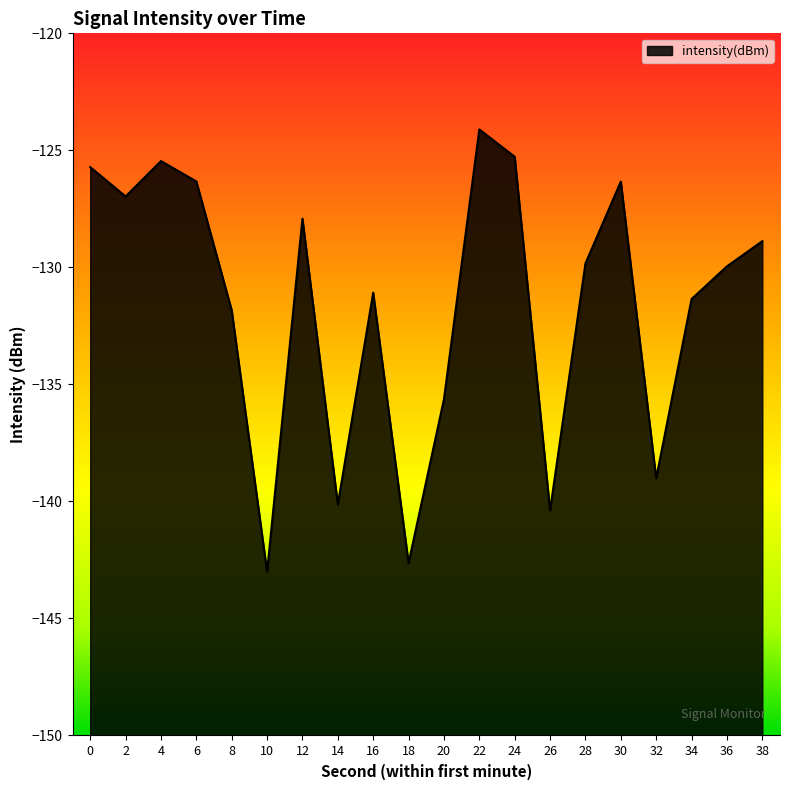

Reading left to right, transcribe all the data shown in this chart.

-125.7	-127.0	-125.5	-126.3	-131.8	-143.0	-127.9	-140.1	-131.1	-142.6	-135.6	-124.1	-125.3	-140.4	-129.8	-126.3	-139.0	-131.4	-130.0	-128.9